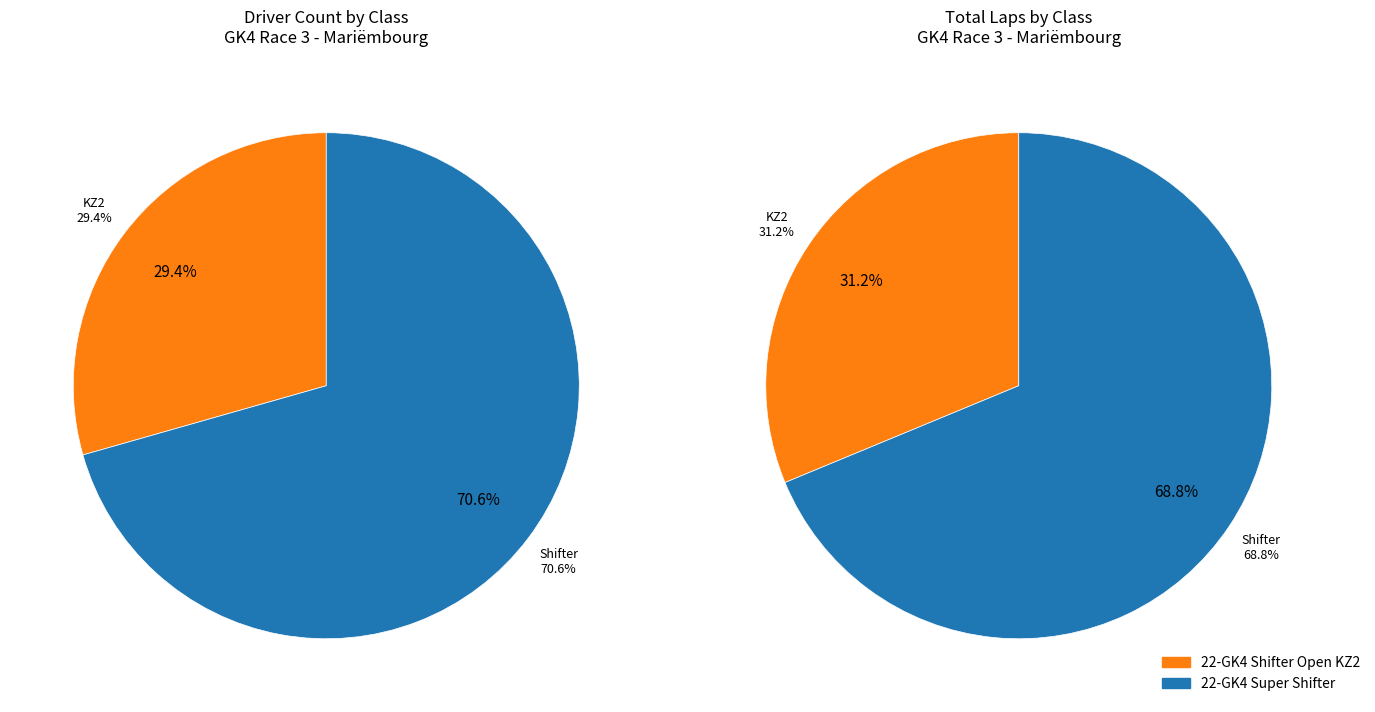

What is the ratio of the value at 22-GK4 Super Shifter to the value at 22-GK4 Shifter Open KZ2?

2.4